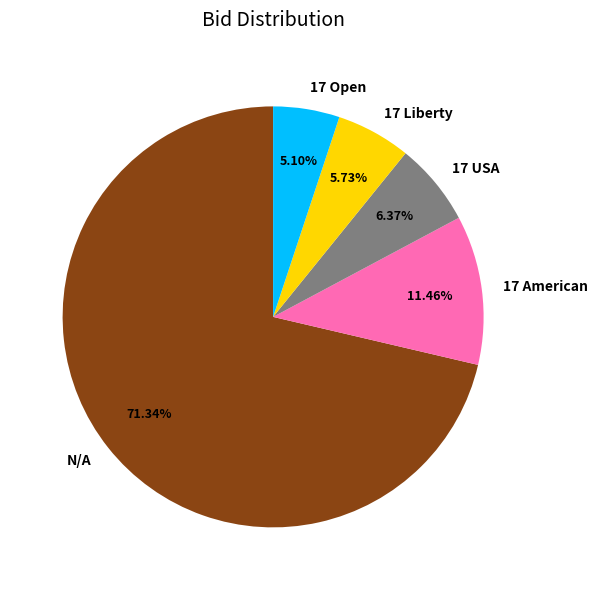

How many slices are in this pie chart?

5